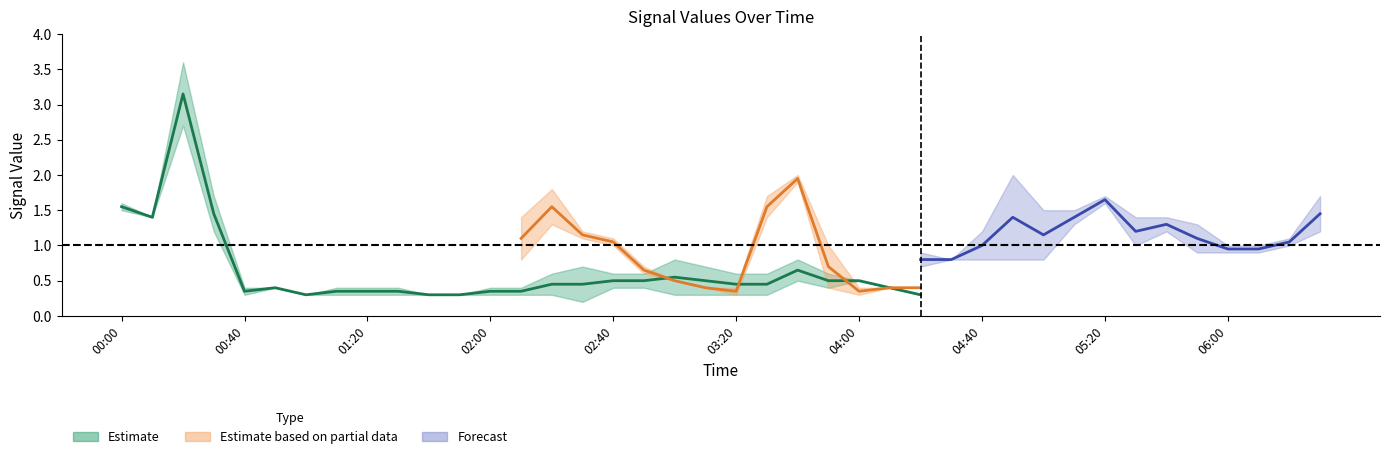

What is the label of the 11th point from the left?

2010/06/11 01:40